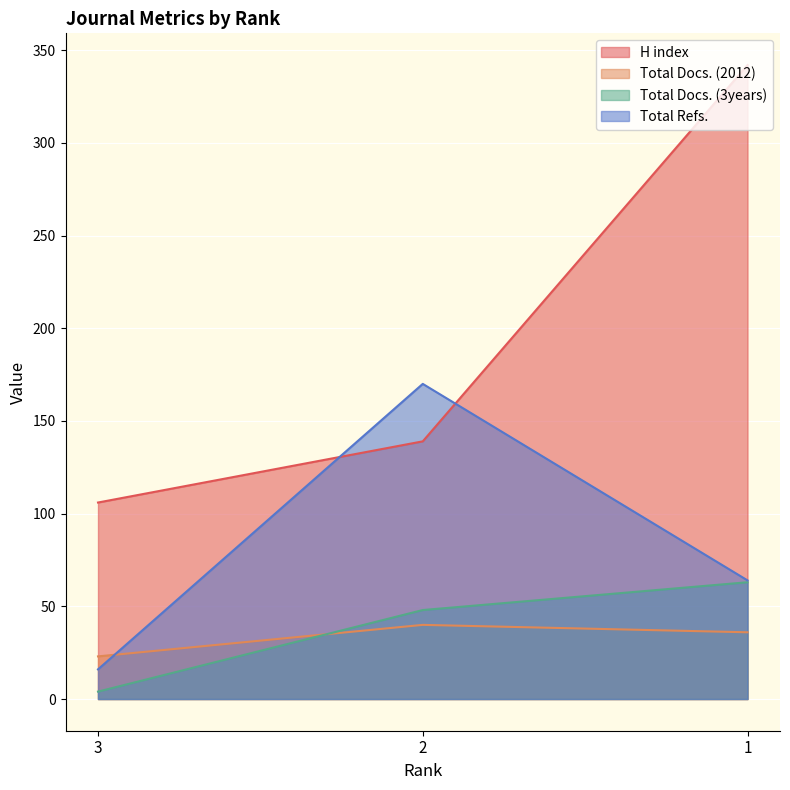

Count the Total Docs. (3years) values in the range 4 to 63.

3